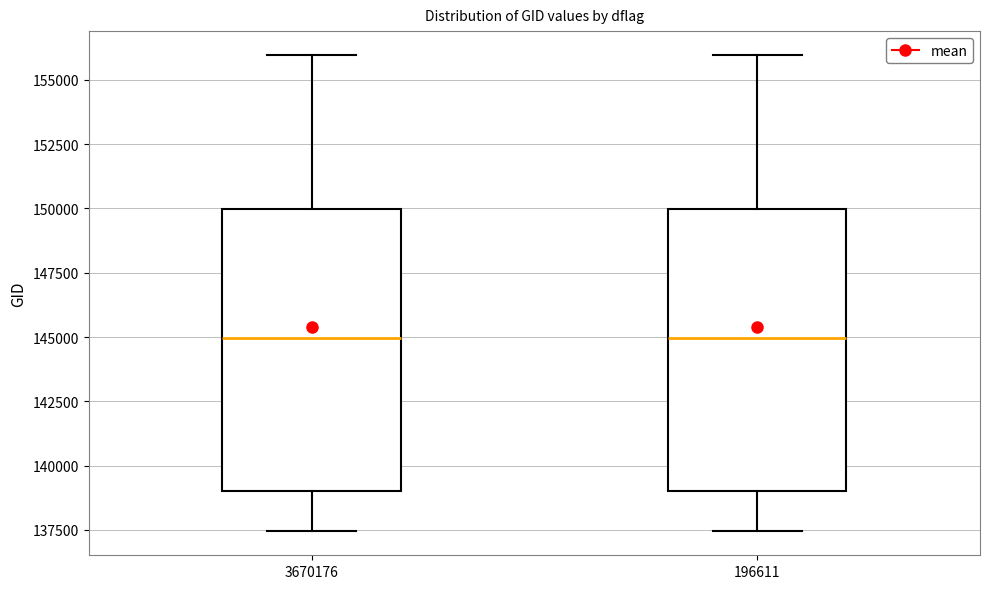

Where does the lower whisker of the box at x = 196611 end on the y-axis? The values are not printed on the chart, so give them approximately, as read against the axis.

137500